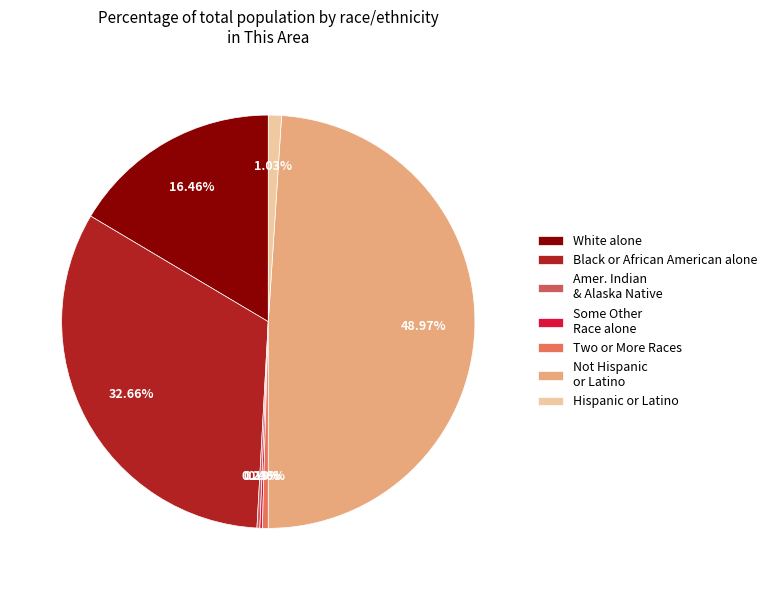

What portion of the pie excludes Two or More Races?

99.5%